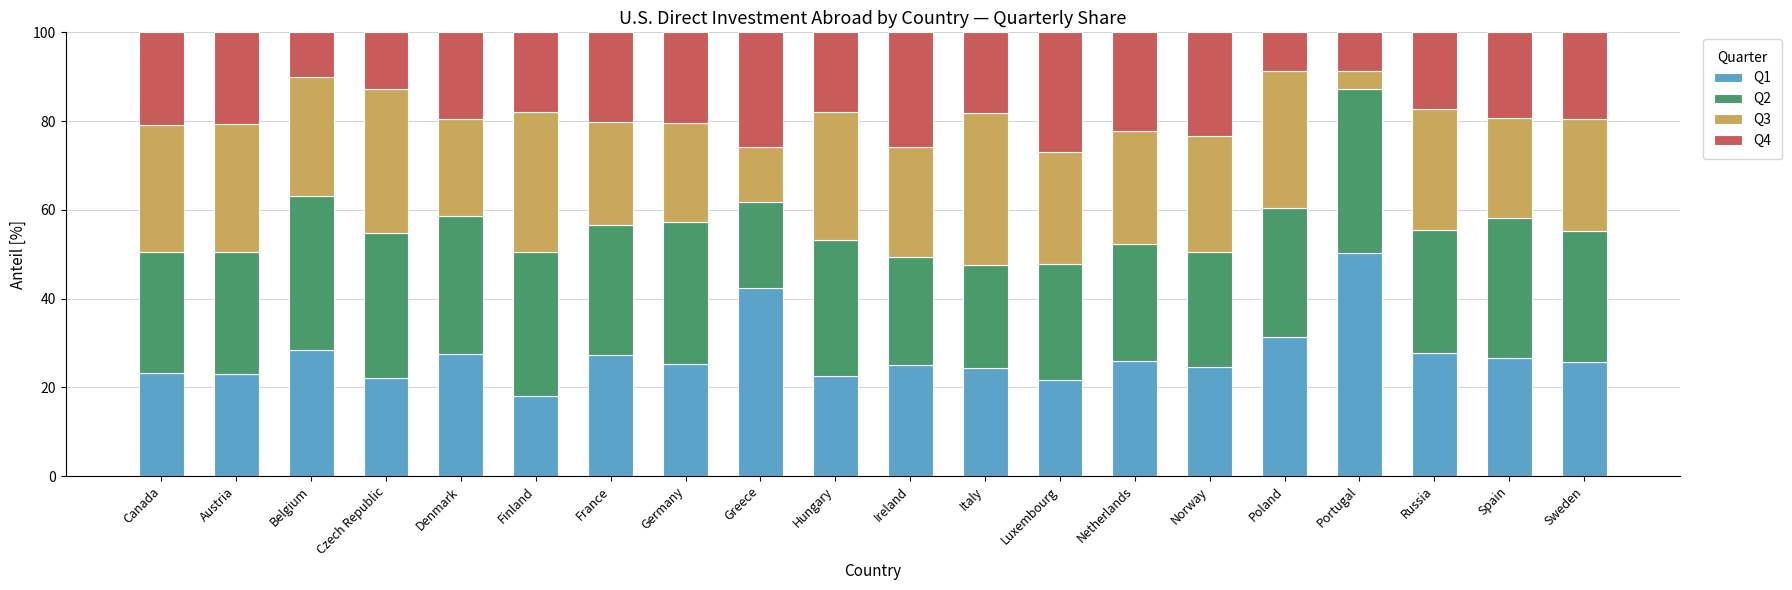

Which category has the highest value in the Q1 series?

Portugal